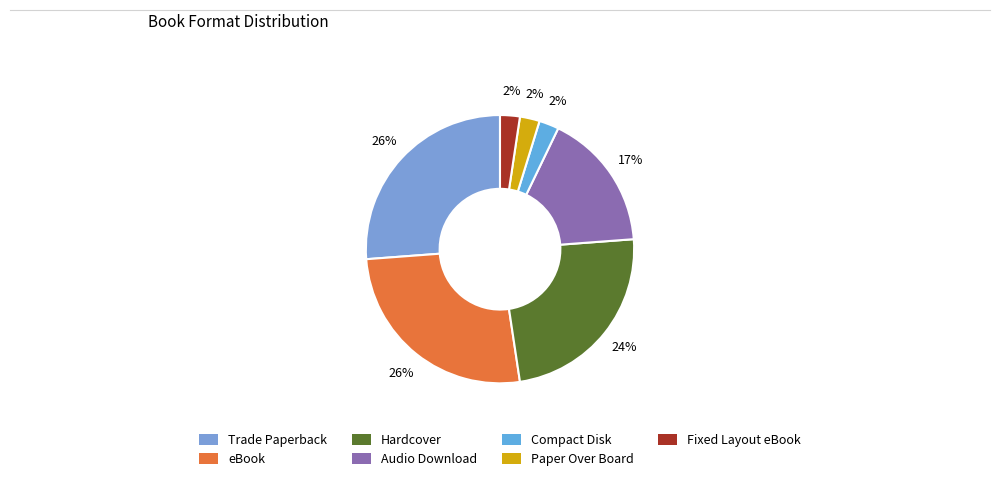

How many segments does this pie chart have?

7